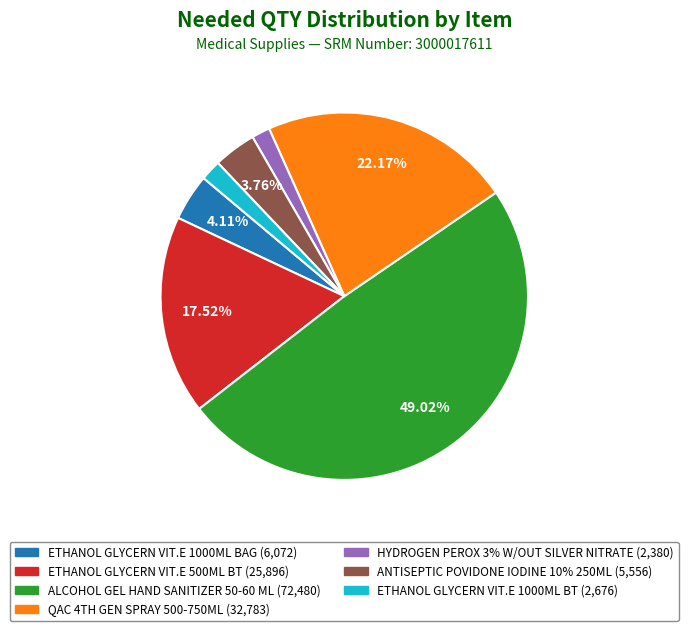

To the nearest percent, what is the difference between the largest and smallest slice percentages?

47%